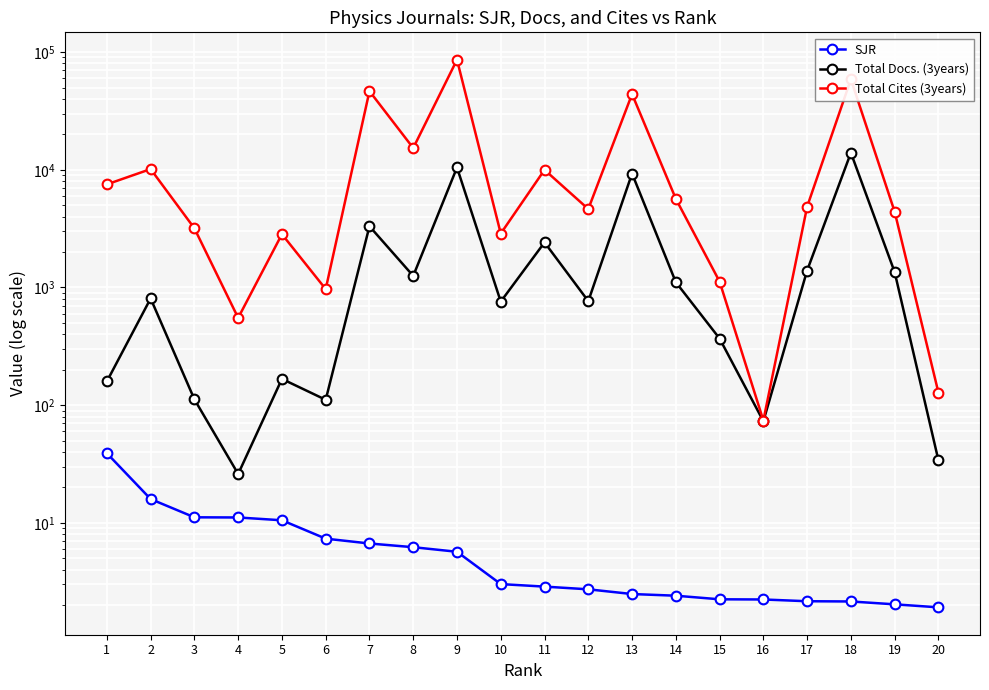

Rank the series by their maximum value, from highest to lowest.

Total Cites (3years), Total Docs. (3years), SJR